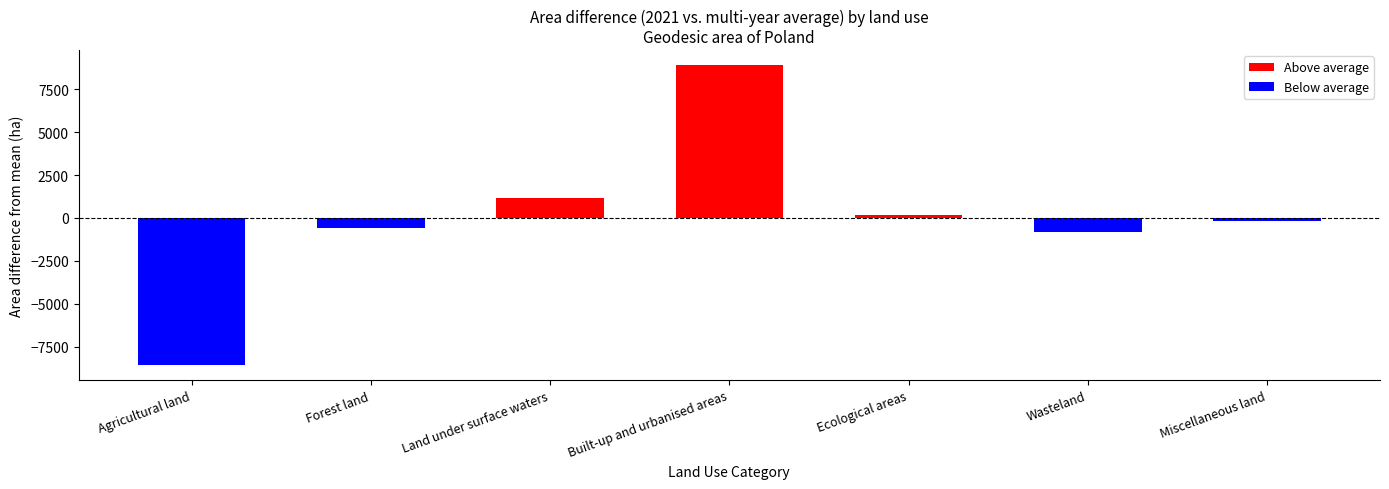

Is it true that the value at Ecological areas is 146.0?

True